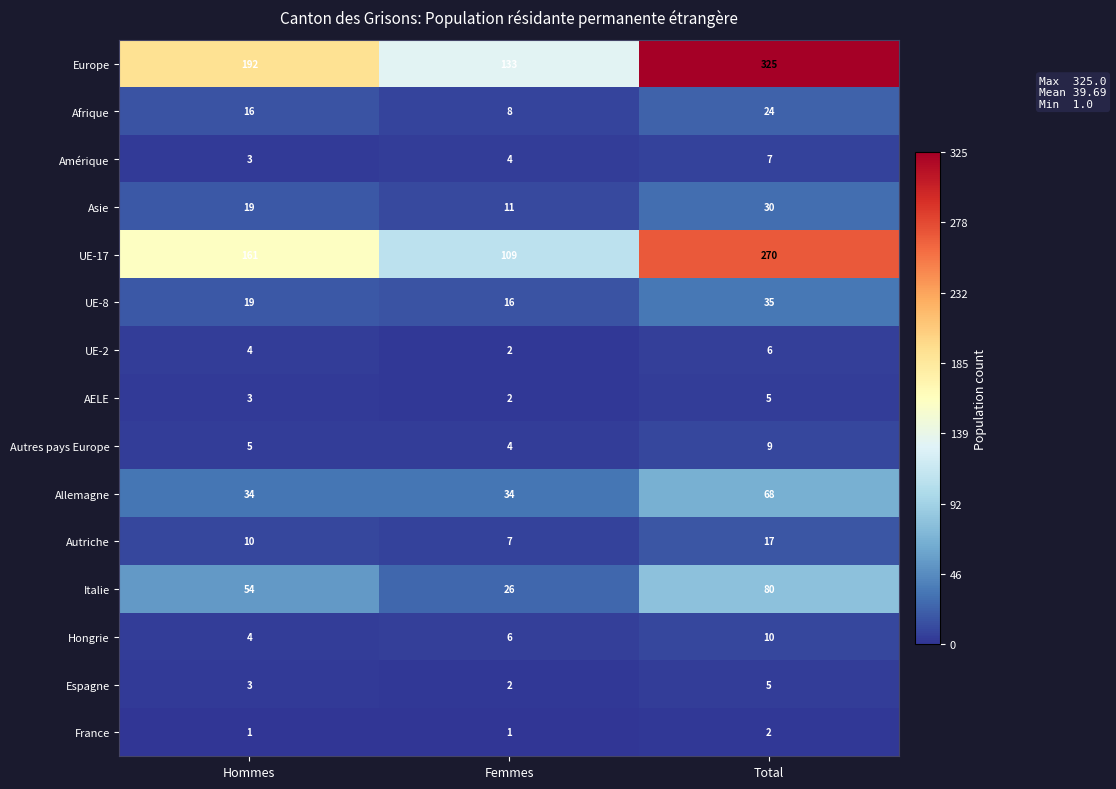

The value of Espagne at Total is 2. True or false?

False